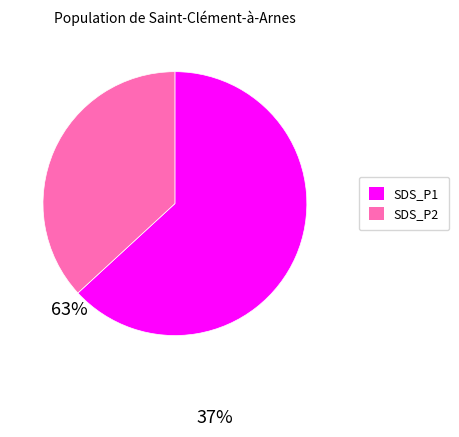

Is there a majority slice in this chart?

Yes